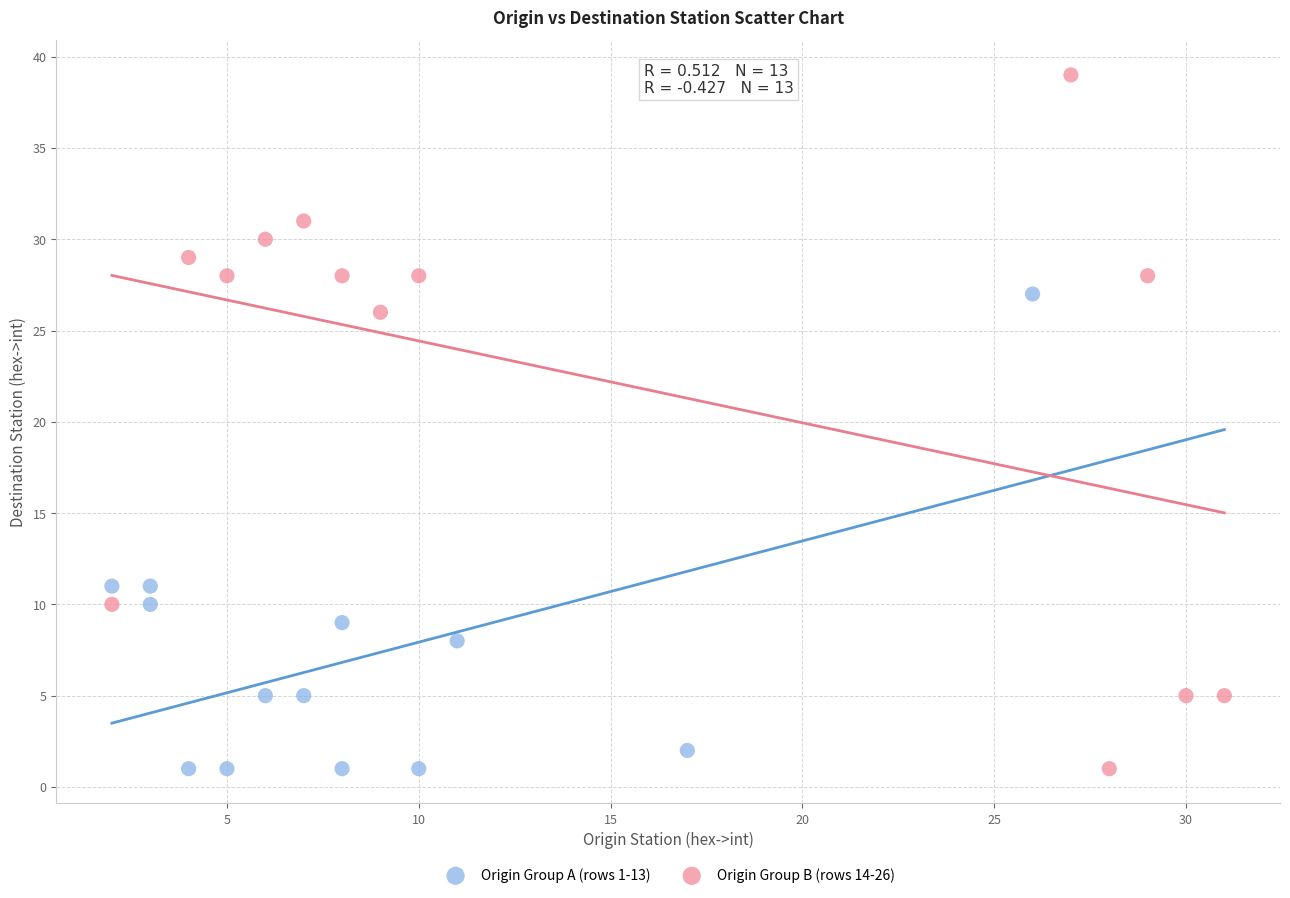

What are all the series names shown in the legend?

Origin Group A (rows 1-13), Origin Group B (rows 14-26)